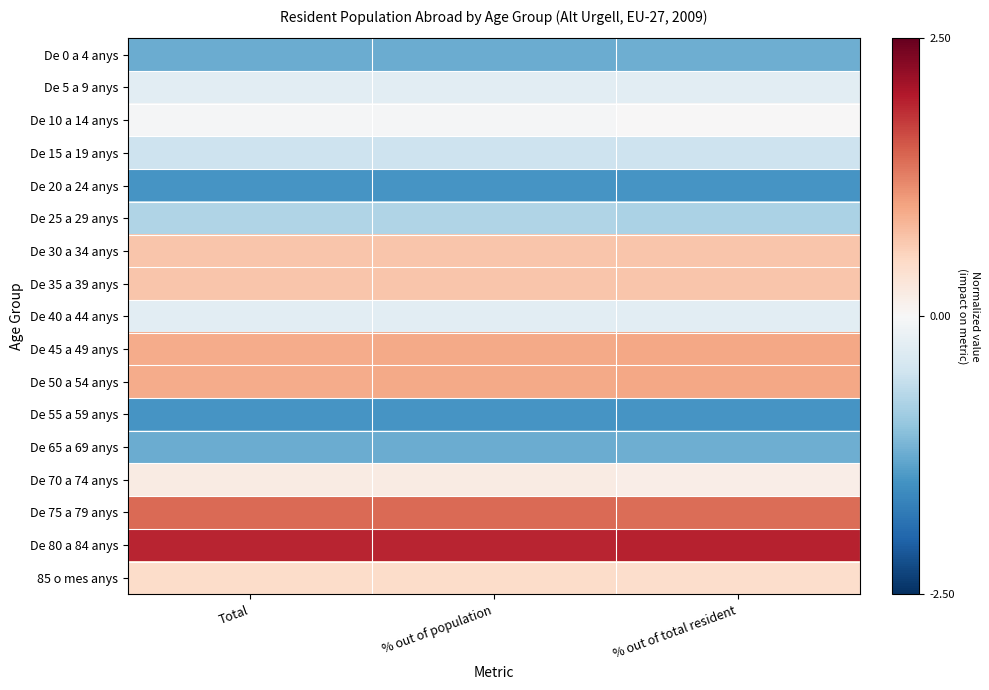

Rank the series by their maximum value, from lowest to highest.

De 20 a 24 anys, De 55 a 59 anys, De 0 a 4 anys, De 65 a 69 anys, De 25 a 29 anys, De 15 a 19 anys, De 5 a 9 anys, De 40 a 44 anys, De 10 a 14 anys, De 70 a 74 anys, 85 o mes anys, De 30 a 34 anys, De 35 a 39 anys, De 45 a 49 anys, De 50 a 54 anys, De 75 a 79 anys, De 80 a 84 anys